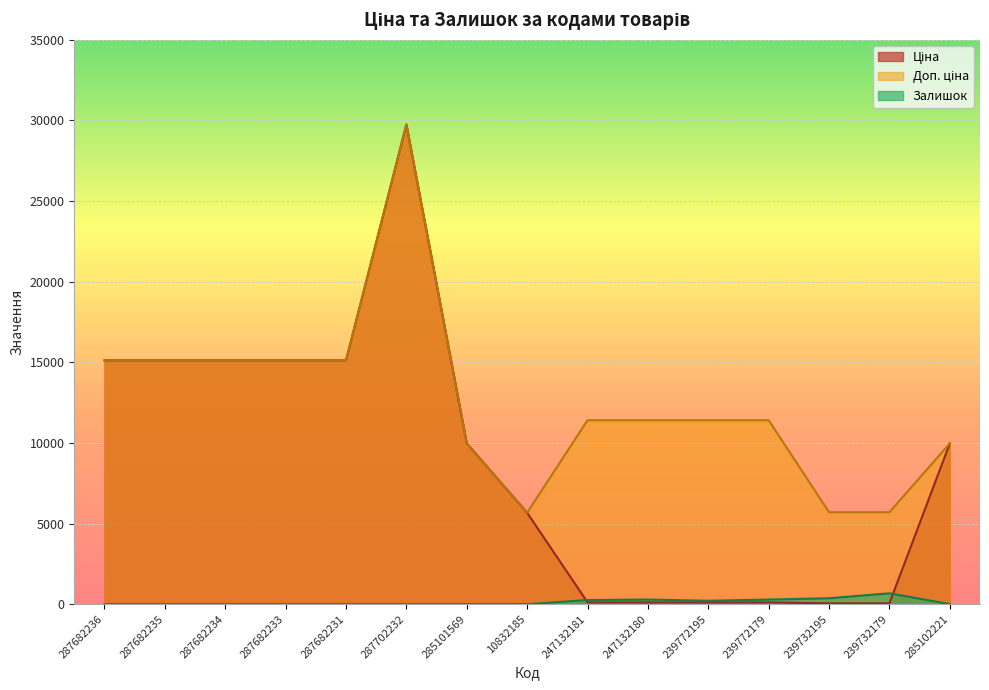

Where is Доп. ціна nearest to the value 17710?

287682236